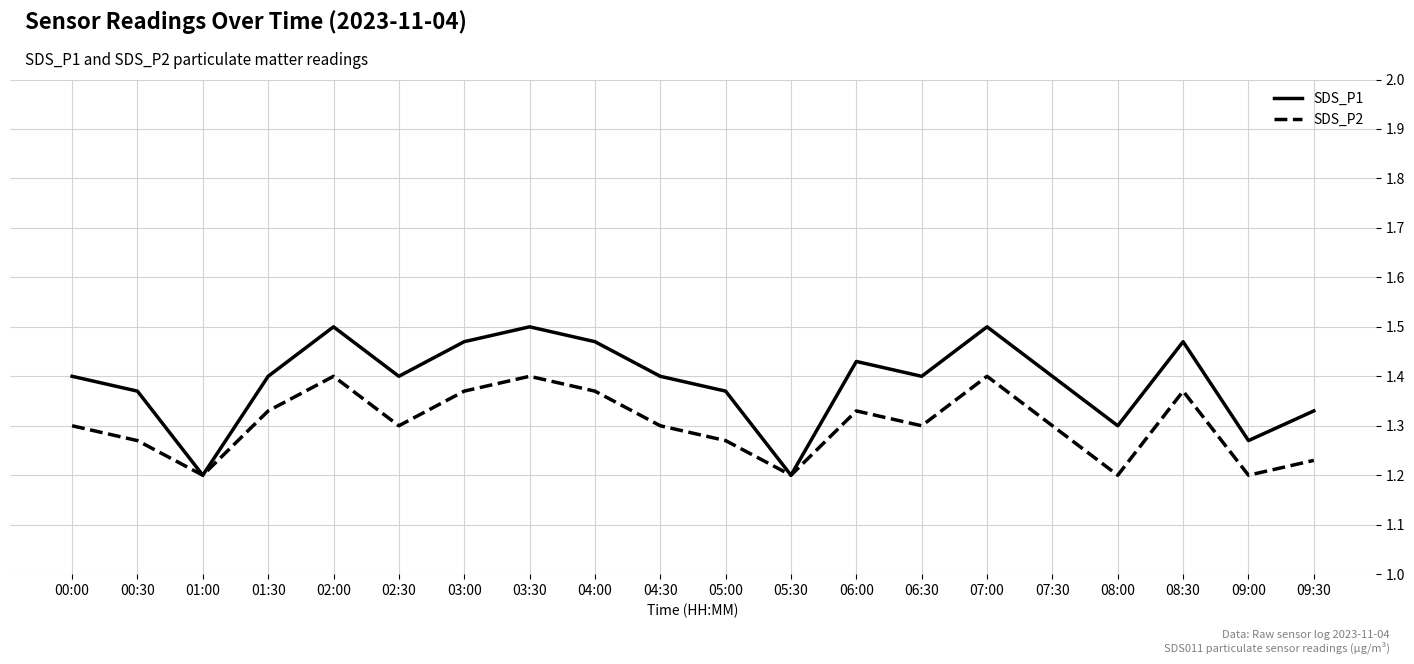

Is this an area chart (filled region under the line)?

No